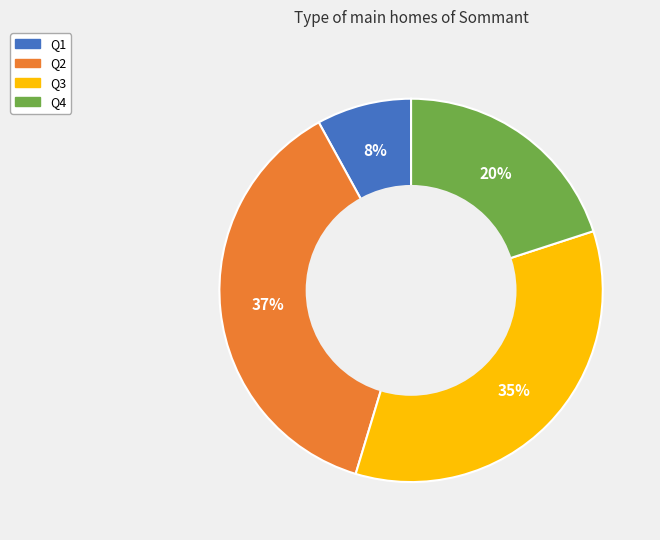

Count the number of slices in the pie.

4